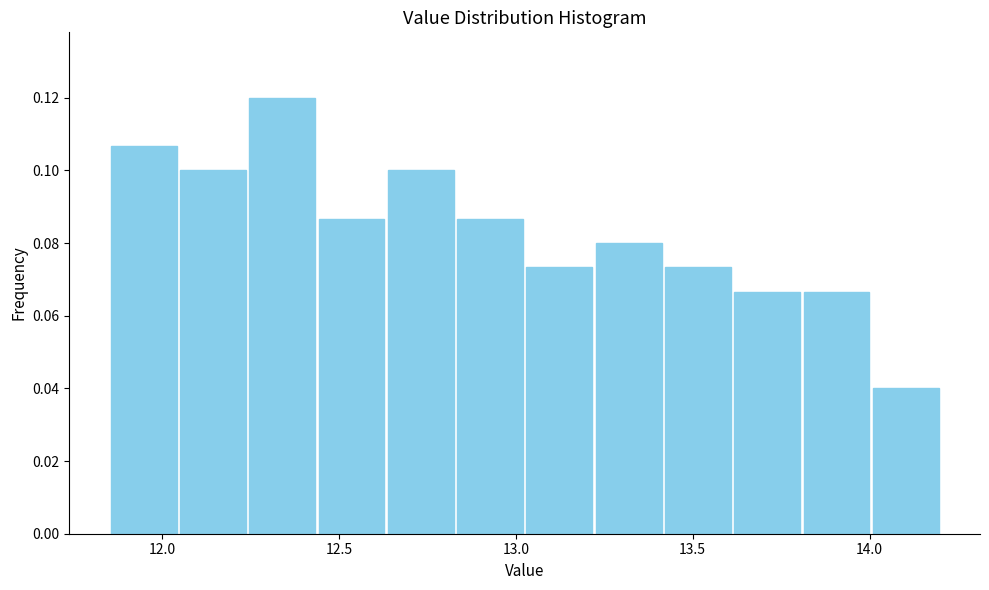

Read against the x-axis, roughly where is the centre of the tallest bar?

12.35